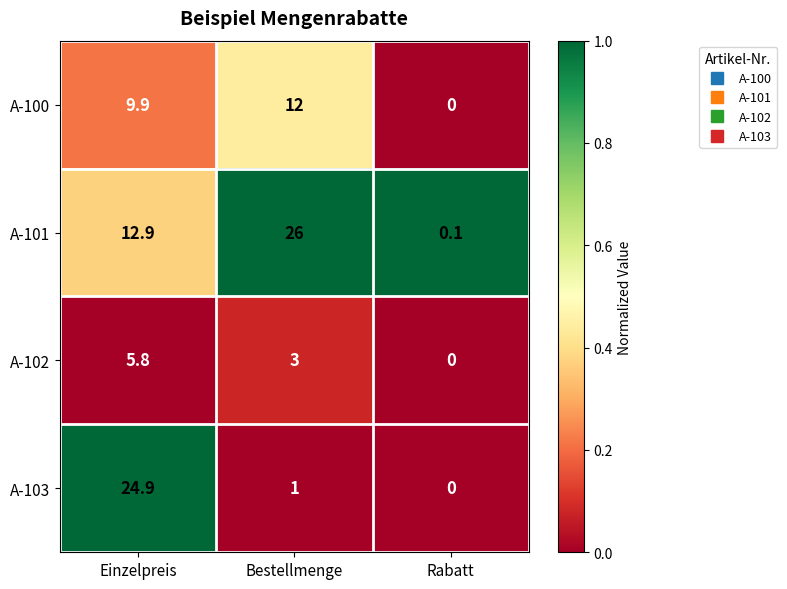

Is it true that A-100 equals 12.0 at Bestellmenge?

True